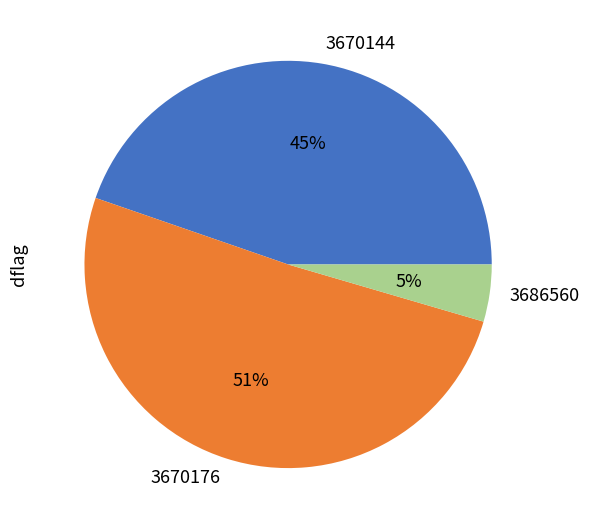

Between 3670144 and 3670176, which is larger?

3670176